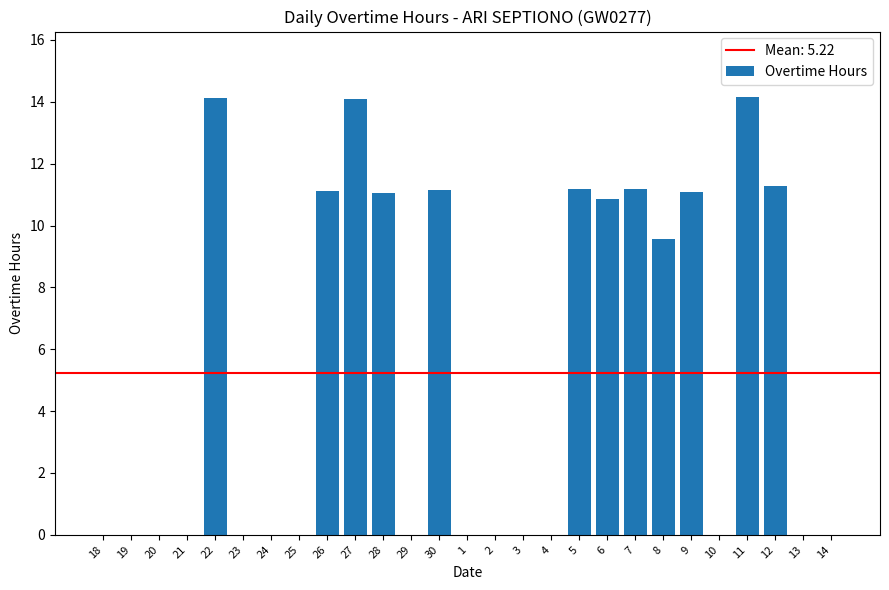

What is the sum of the values at 8 and 26?

20.7